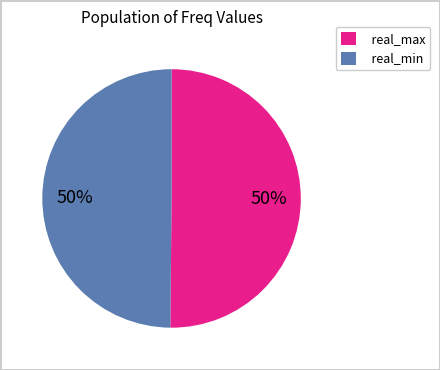

Count the number of slices in the pie.

2